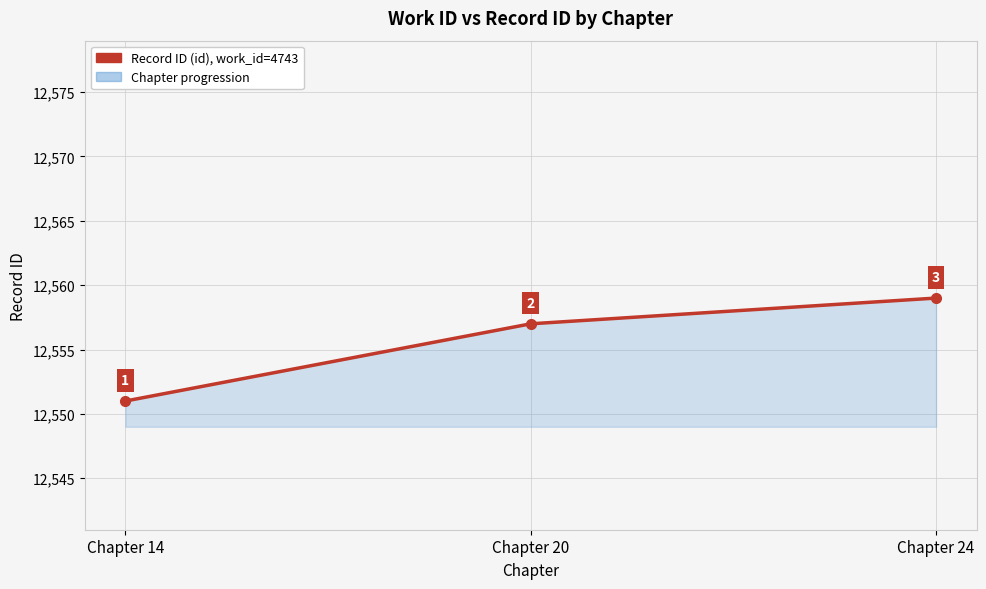

Which category has the lowest value across all series?

Chapter 14